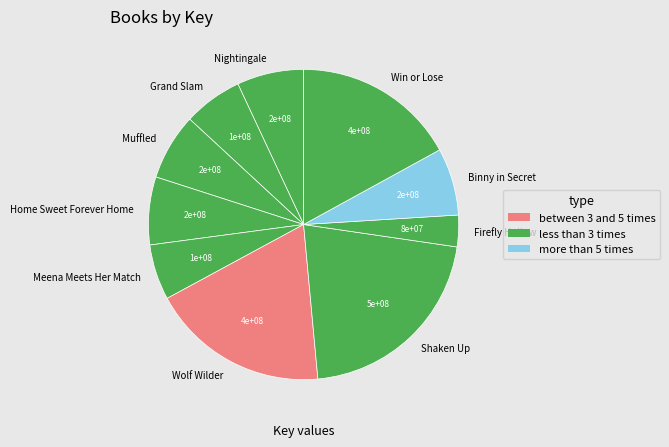

How many segments does this pie chart have?

10